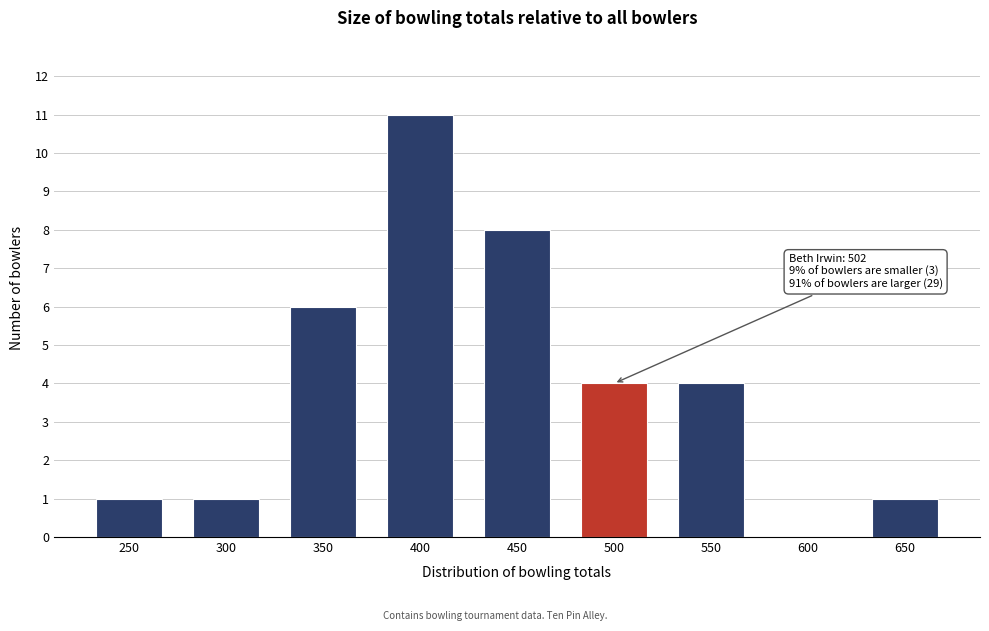

Reading right to left, transcribe all the data shown in this chart.

650=1	600=0	550=4	500=4	450=8	400=11	350=6	300=1	250=1